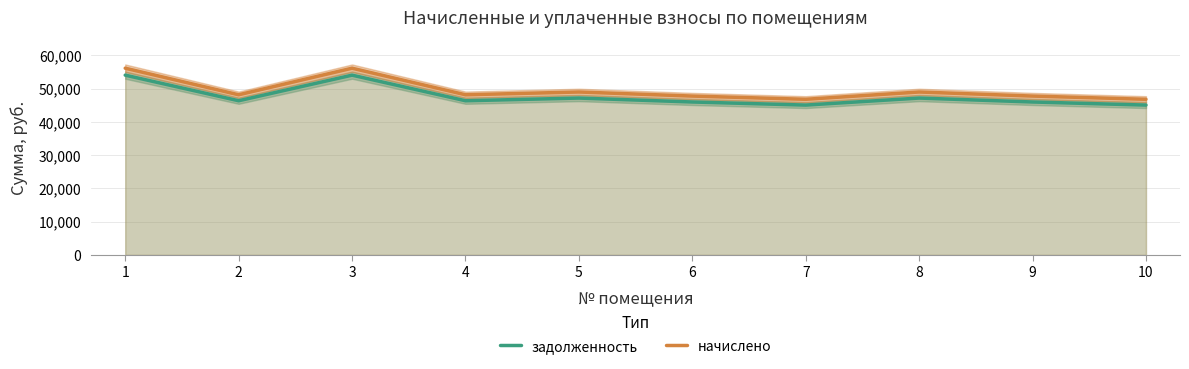

What value does the начислено series have at 9?

47785.7